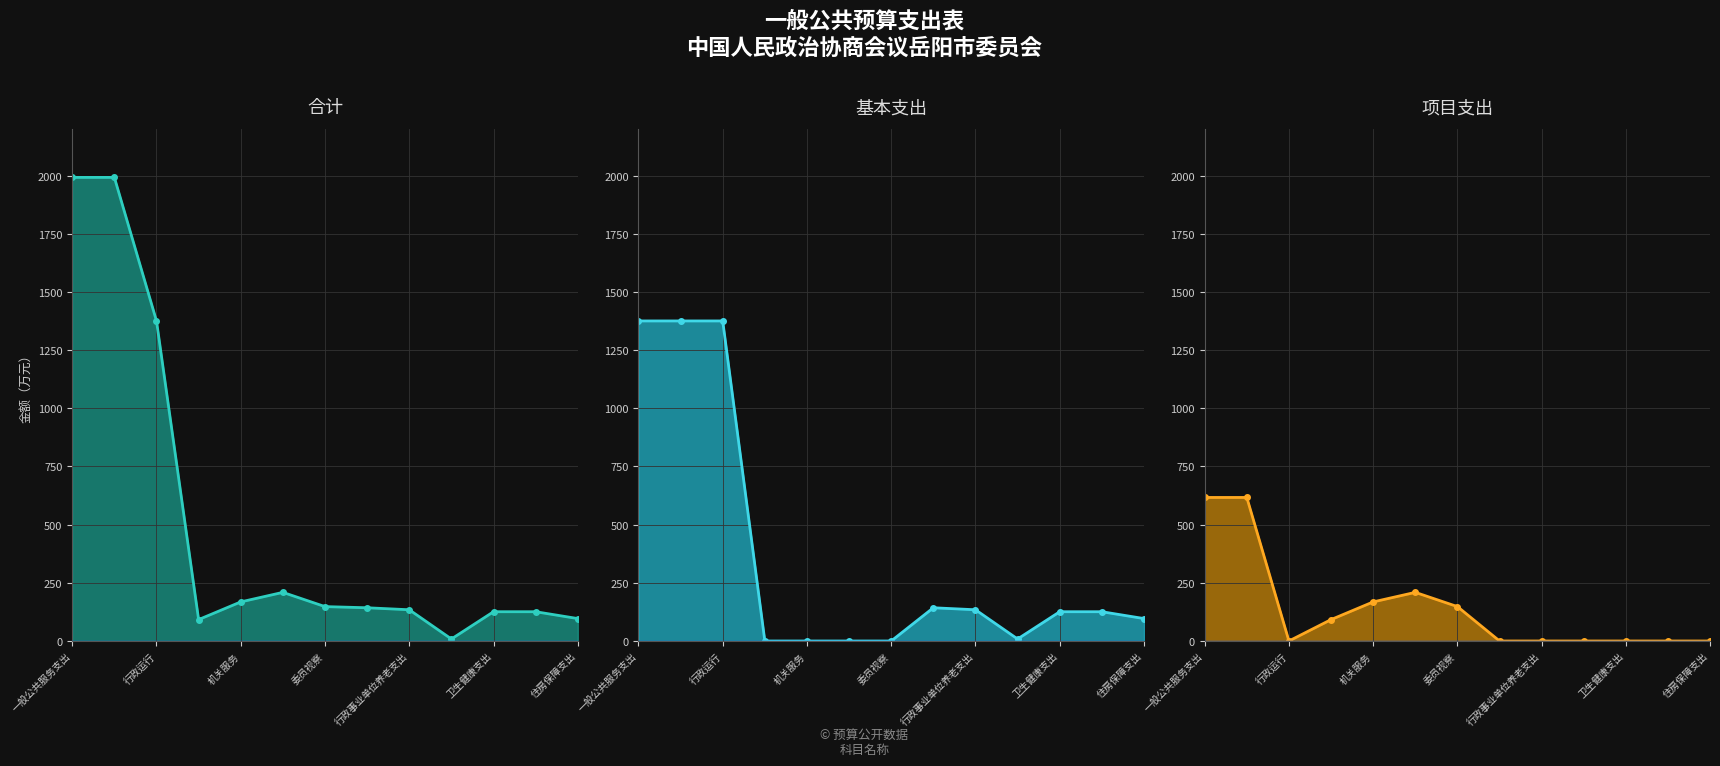

Between 卫生健康支出 and 11, which series saw the biggest shift?

项目支出